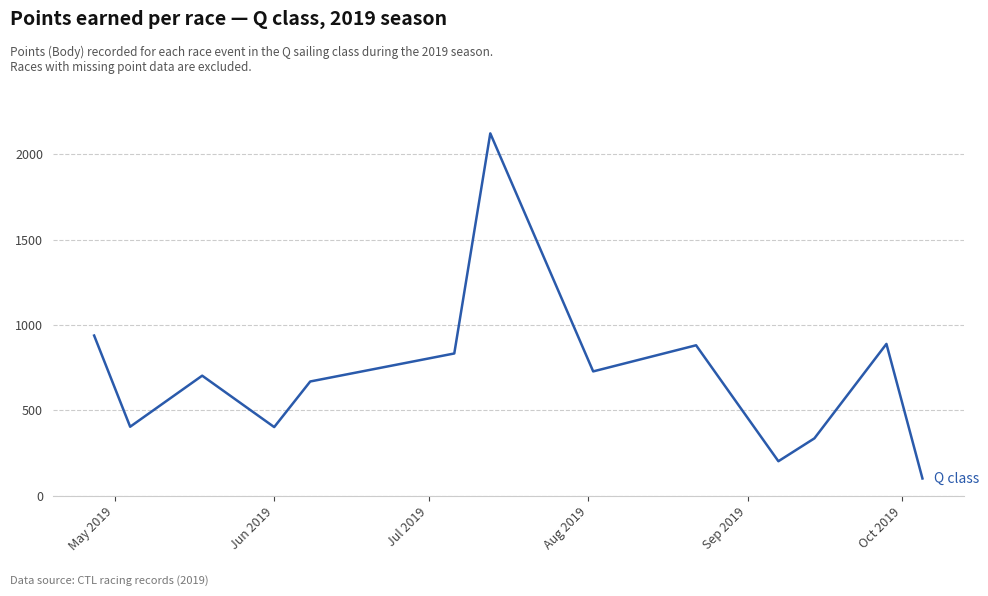

What is the minimum value shown in the chart?

101